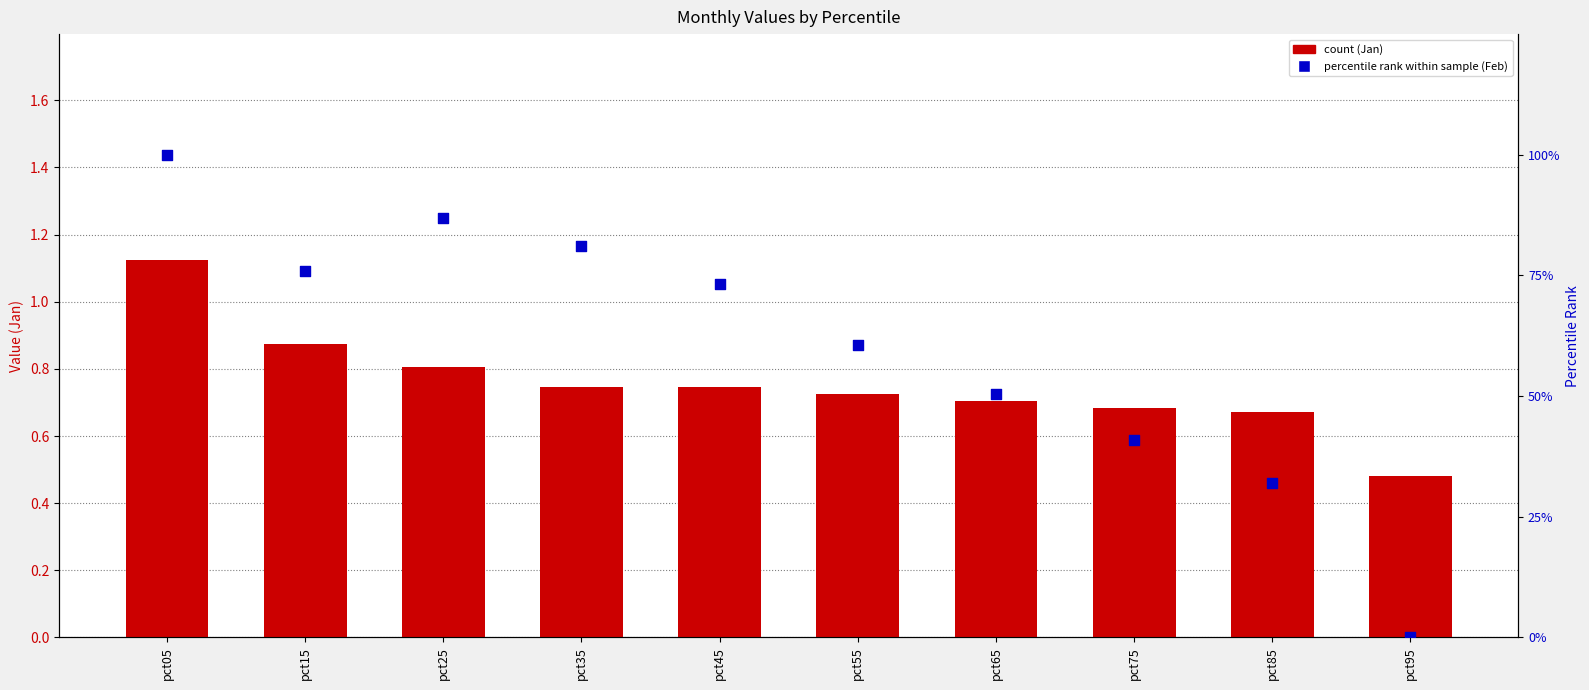

At which category is the sum across all series the highest?

pct05